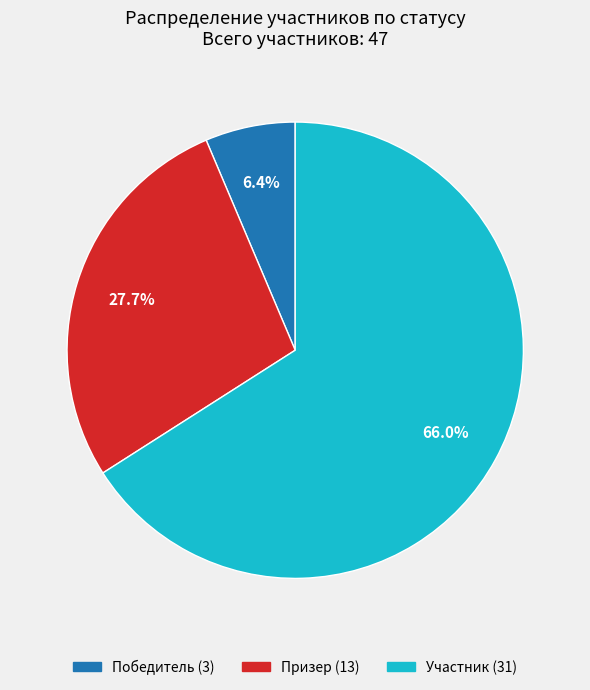

Is there a majority slice in this chart?

Yes